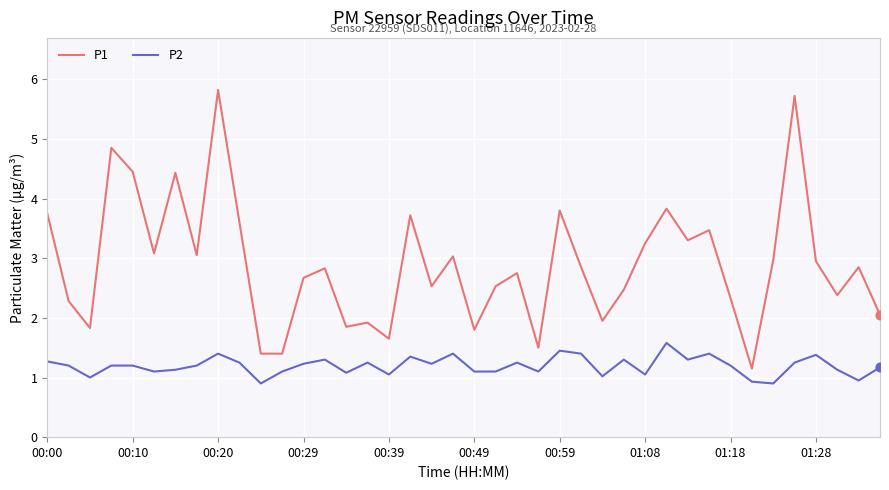

Which series has the widest spread of values?

P1